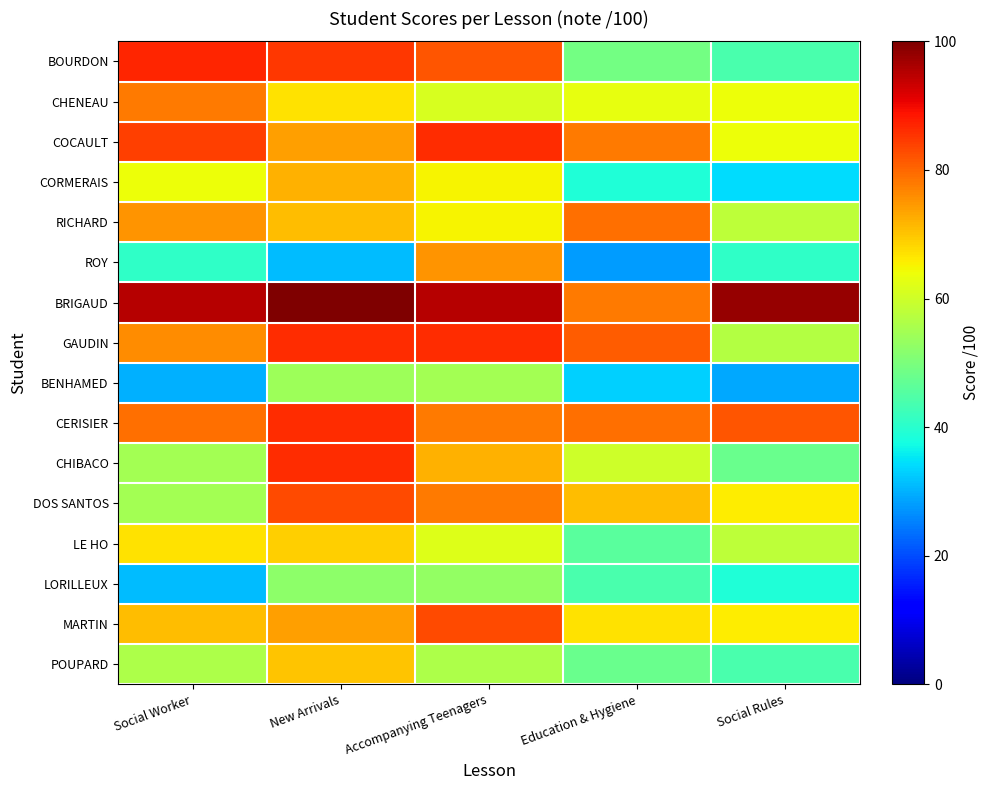

How many data points does each series have?

5